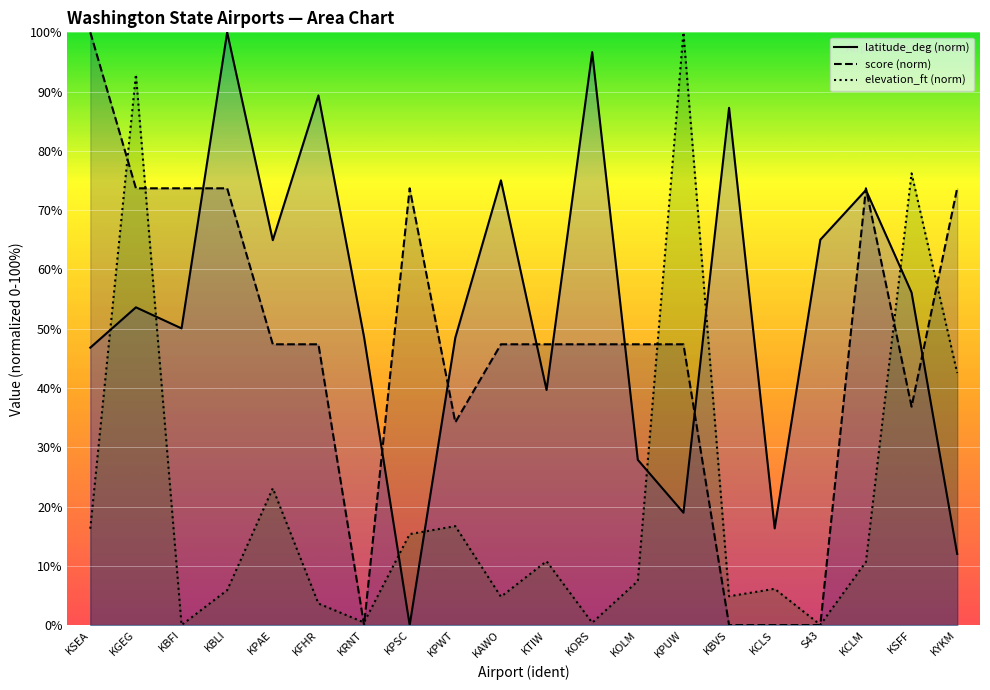

How many interior local peaks does the latitude_deg (norm) series have?

7